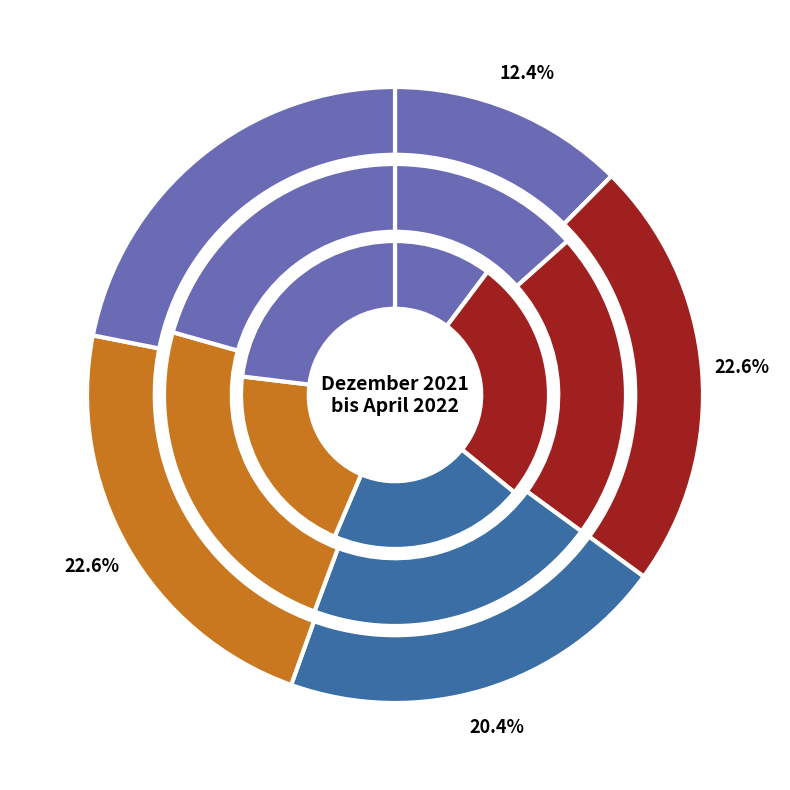

Rank the series by their maximum value, from lowest to highest.

Feiertage, Wochenendtage, Arbeitstage, Tage